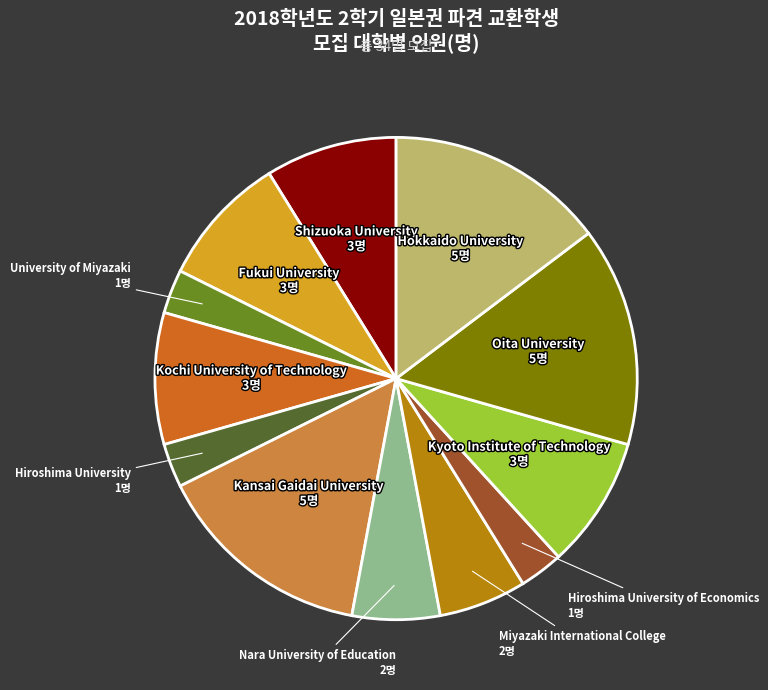

Is there a majority slice in this chart?

No